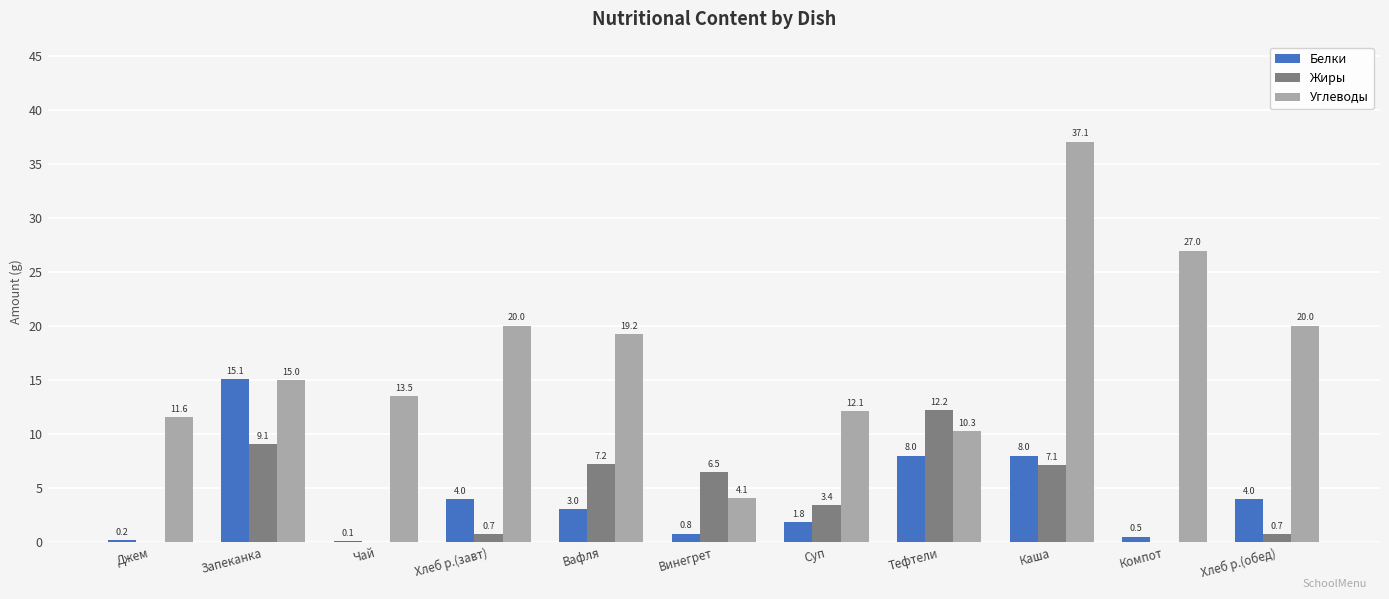

How many groups of bars are there?

11